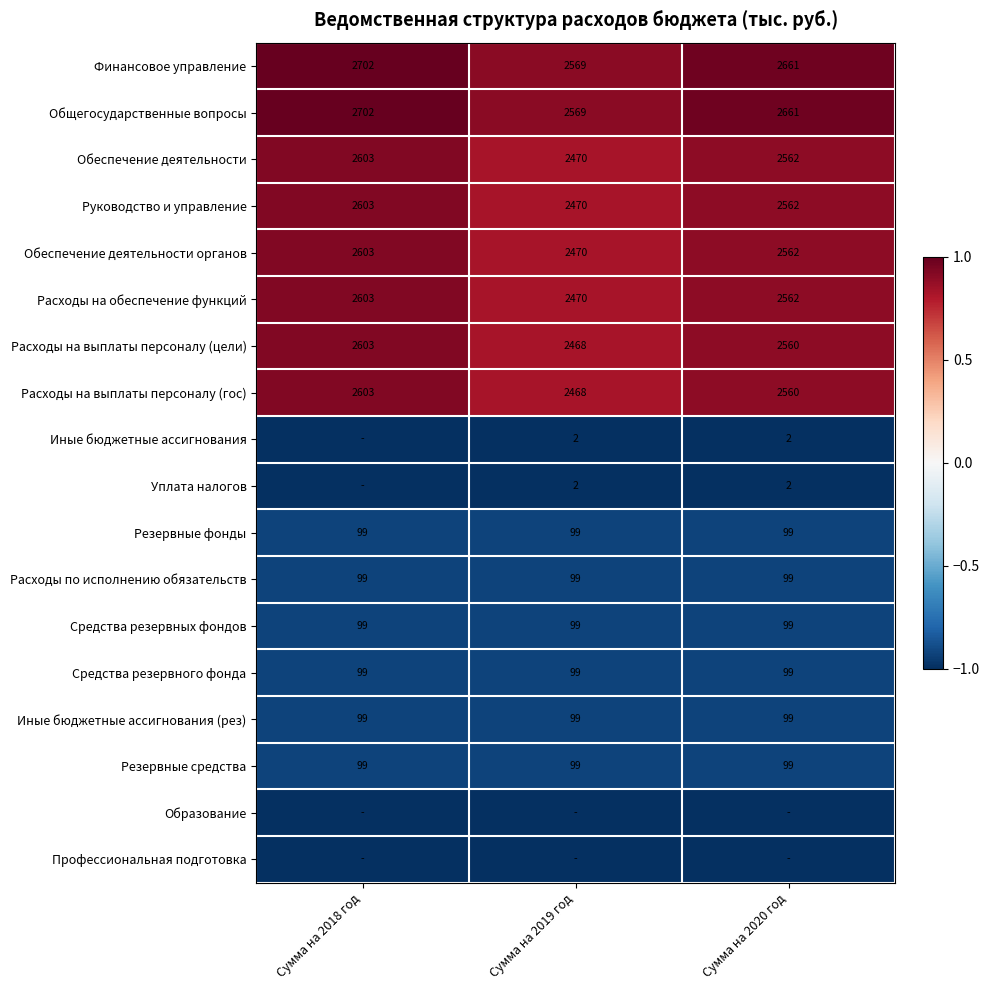

What is the sum of the Резервные средства values at Сумма на 2020 год and Сумма на 2018 год?

198